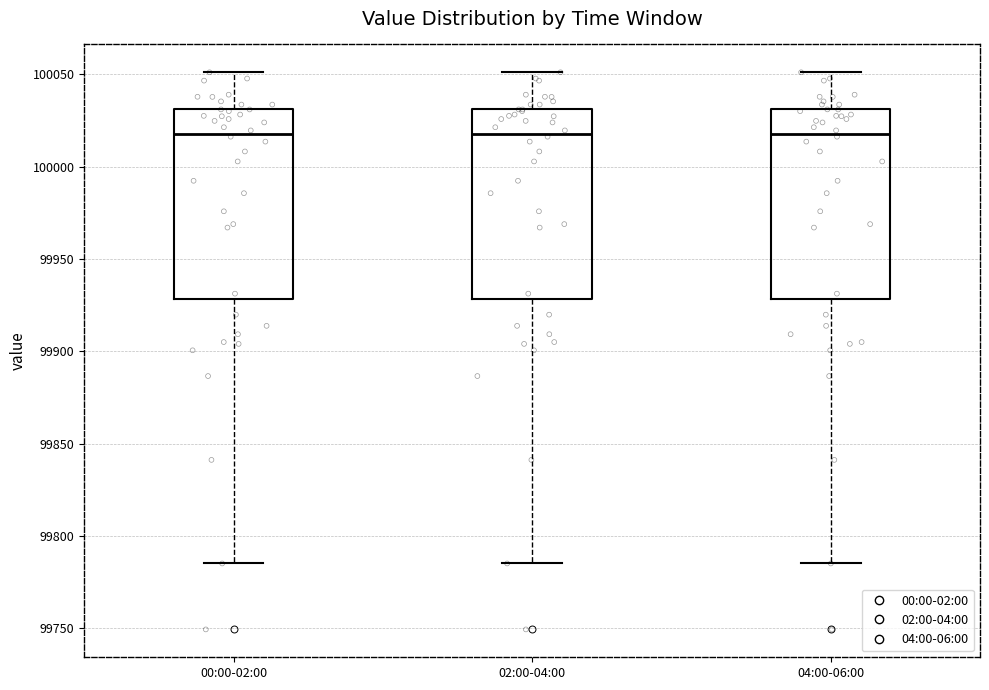

Reading left to right, read every box against the y-axis: the position of its median line, the range the box covers, and the ends of its whiskers. The values are not printed on the chart, so give them approximately, as read against the axis.

00:00-02:00: median 100020, box 99930 to 100030, whiskers 99785 to 100050
02:00-04:00: median 100020, box 99930 to 100030, whiskers 99785 to 100050
04:00-06:00: median 100020, box 99930 to 100030, whiskers 99785 to 100050